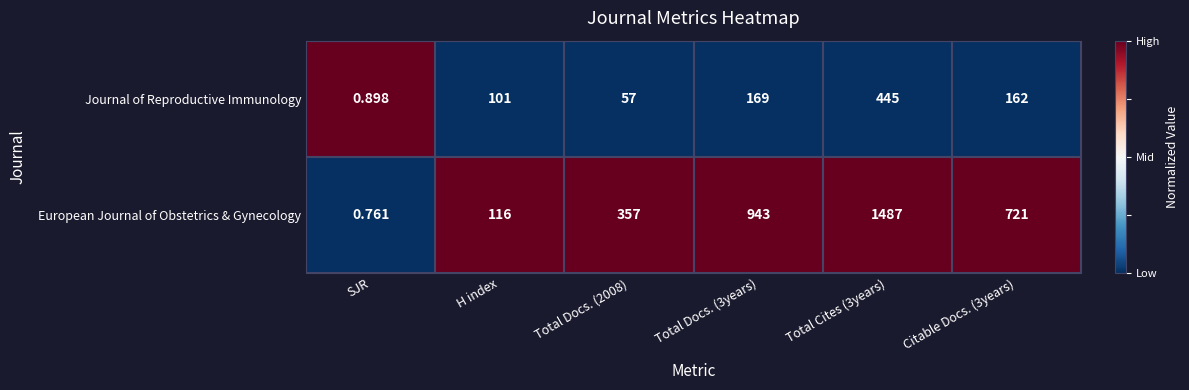

Which series has the largest range (max minus min)?

European Journal of Obstetrics & Gynecology